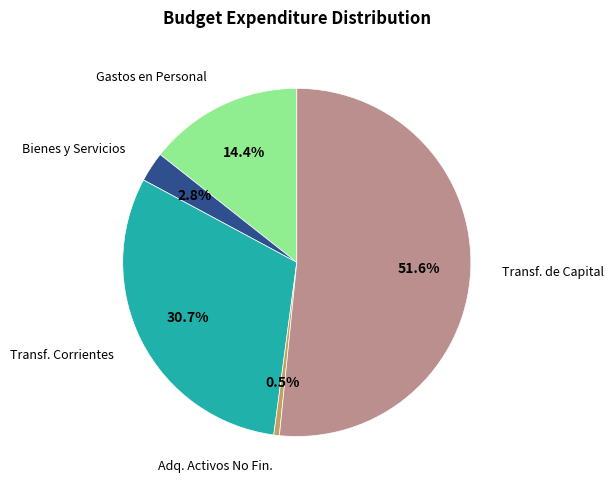

Is there a majority slice in this chart?

Yes